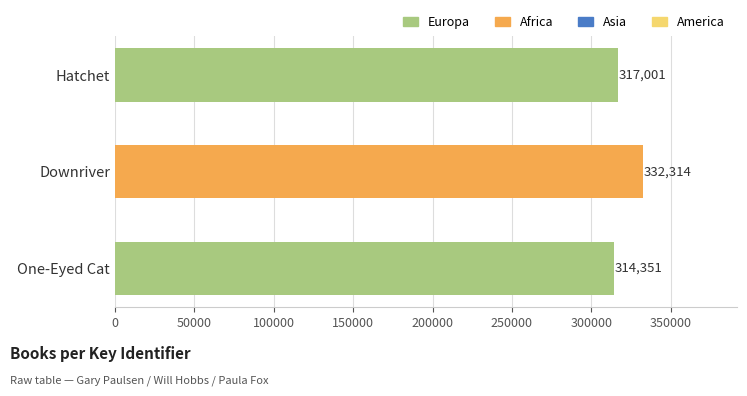

What is the label of the 3rd bar from the bottom?

Hatchet